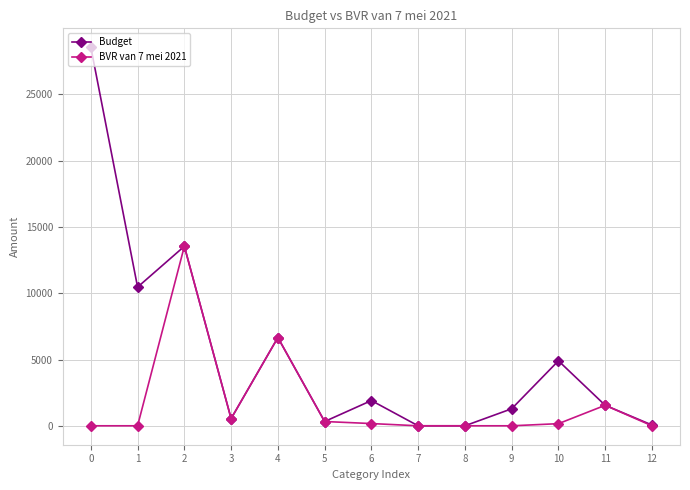

Rank the series by their maximum value, from lowest to highest.

BVR van 7 mei 2021, Budget